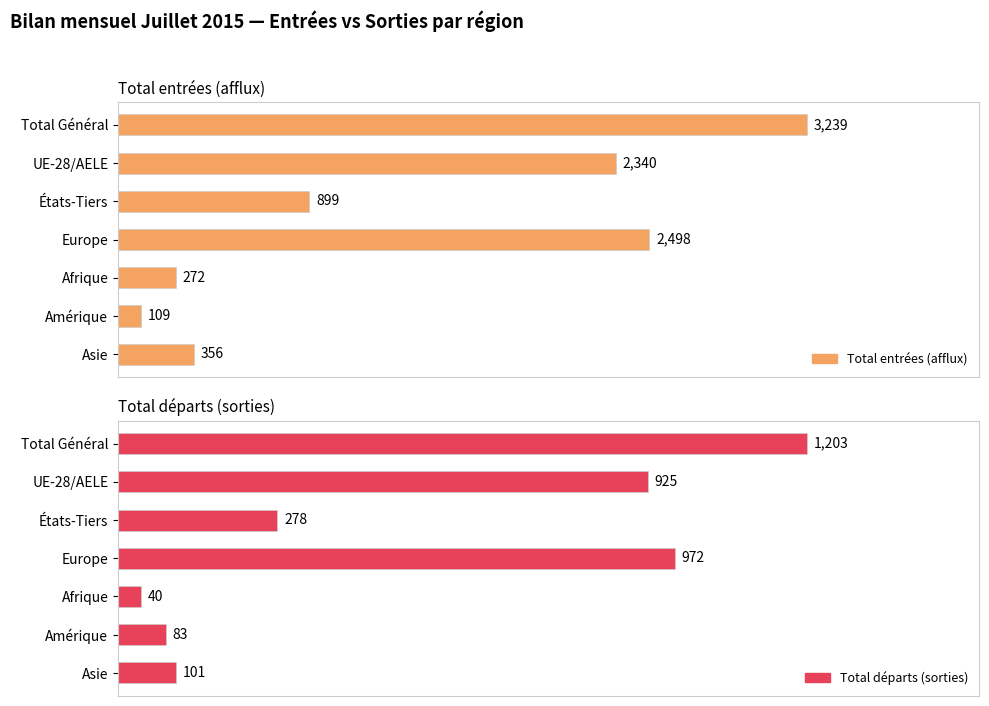

What is the difference between the maximum and minimum values in the Total départs (sorties) series?

1163